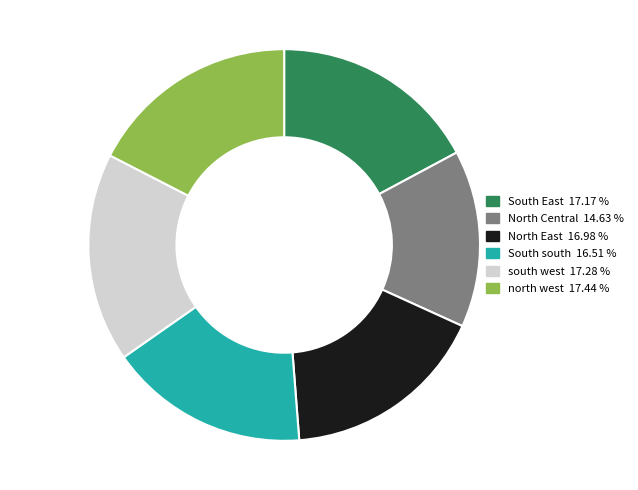

Does any single category account for the majority?

No